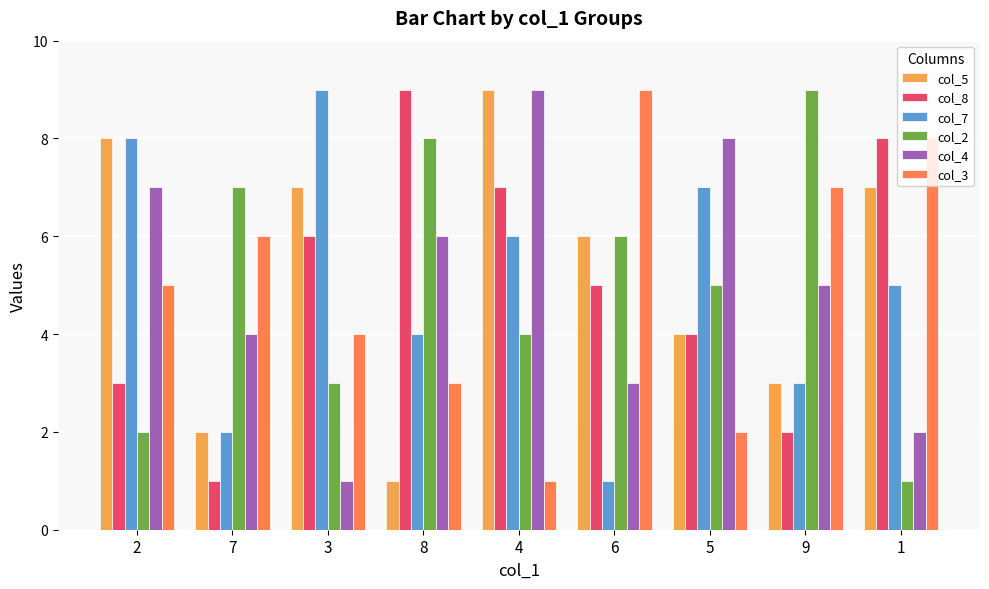

Is it true that col_2 equals 1 at 1?

True